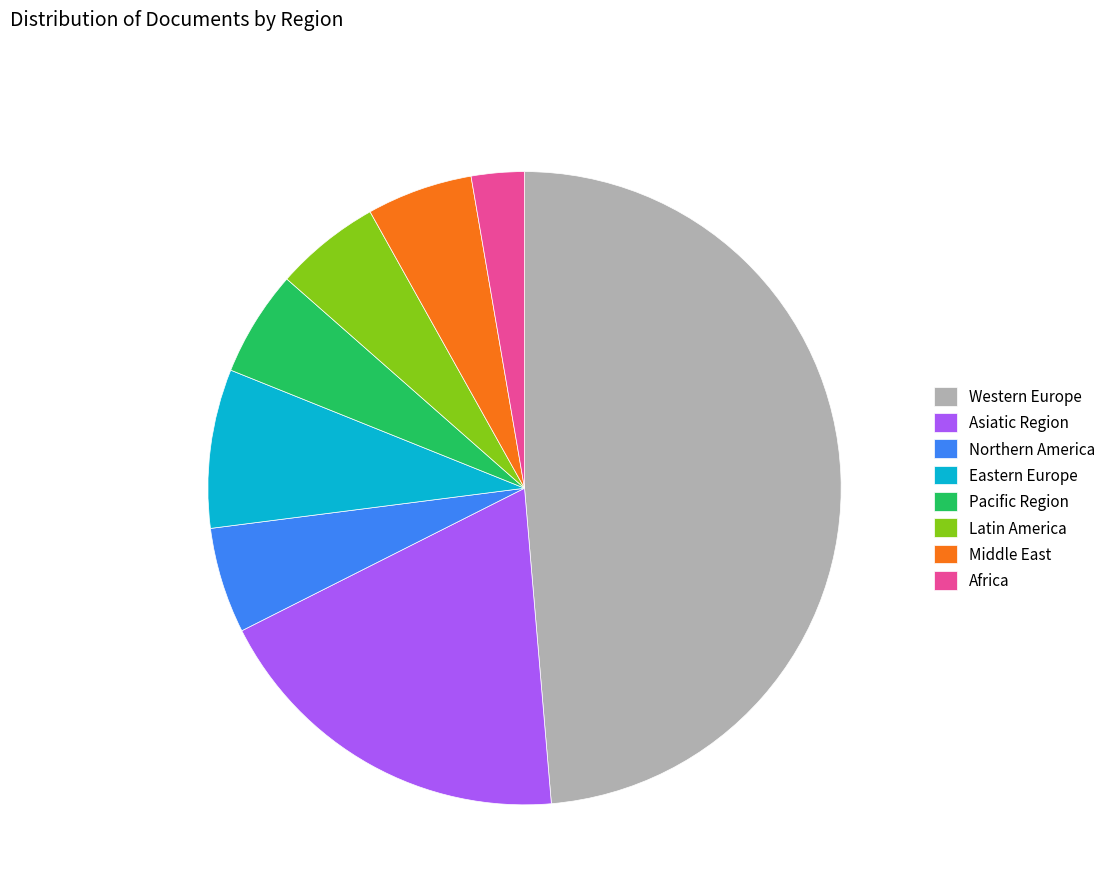

Does Latin America represent more than half of the total?

No